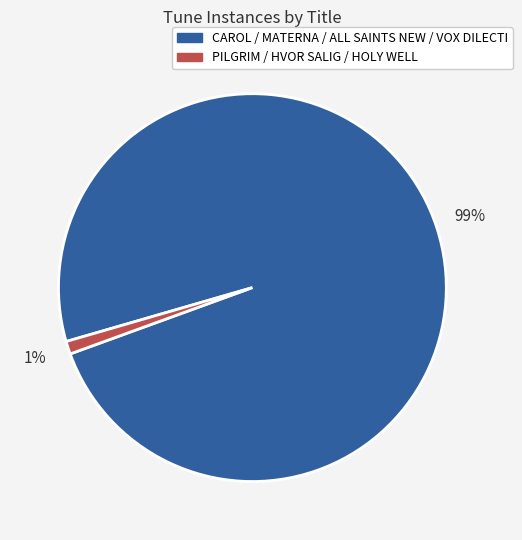

Is there a majority slice in this chart?

Yes